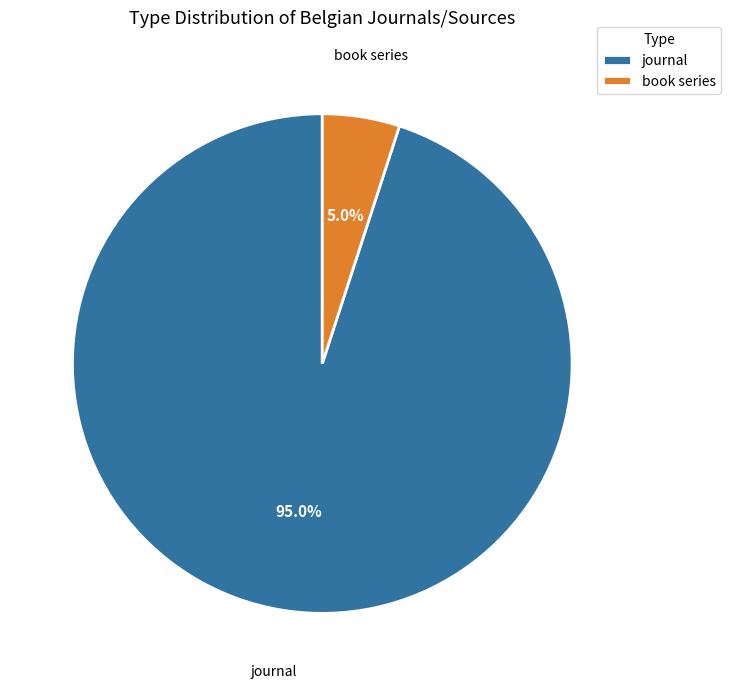

What is the ratio of the value at book series to the value at journal?

0.1